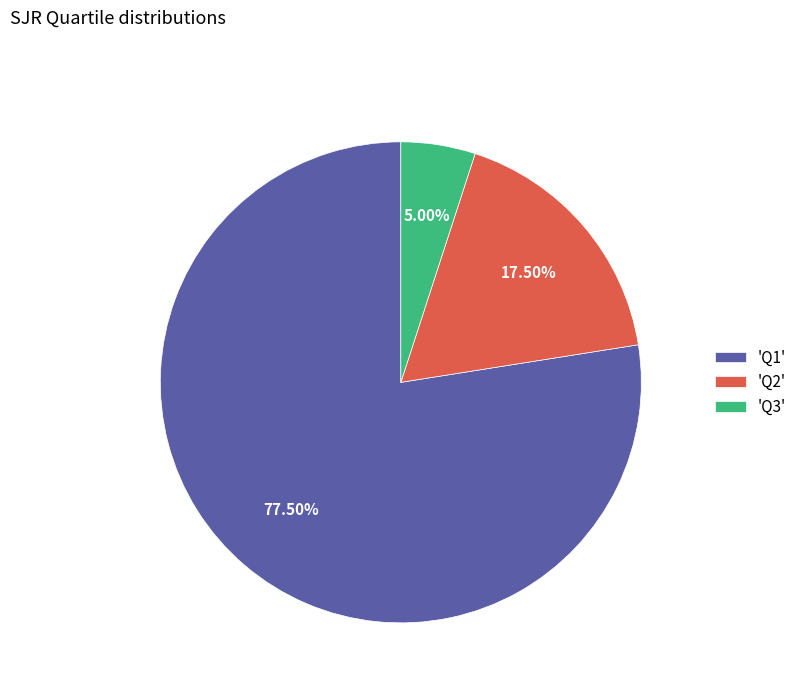

Is there a majority slice in this chart?

Yes